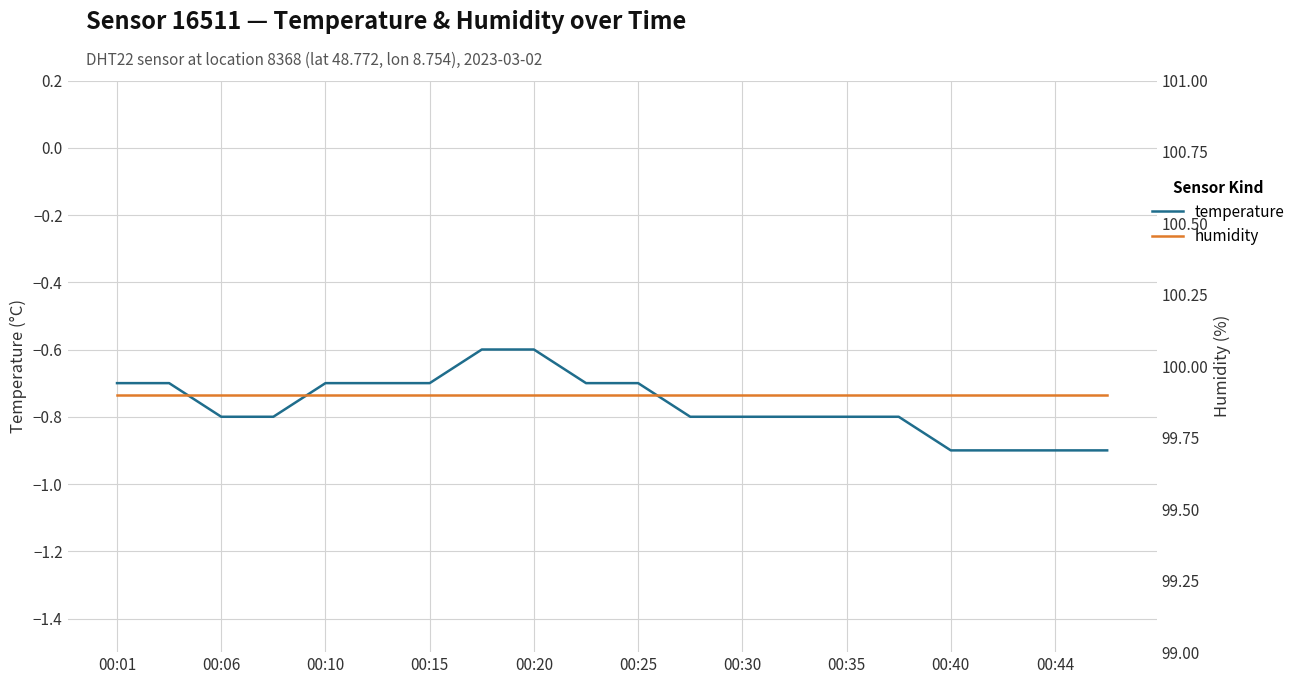

How many series are shown in this chart?

2